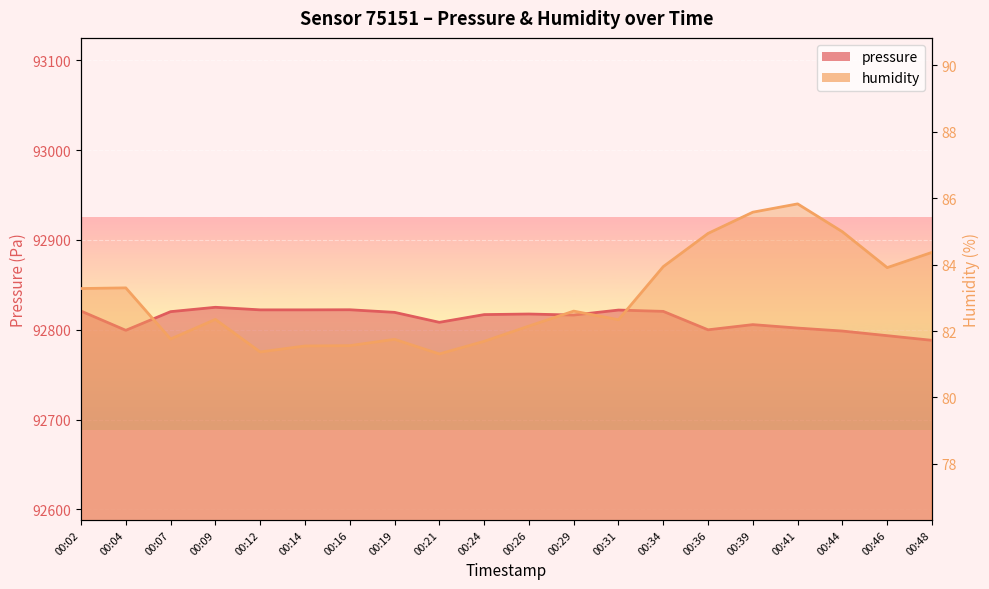

True or false: humidity and pressure intersect in this chart.

False